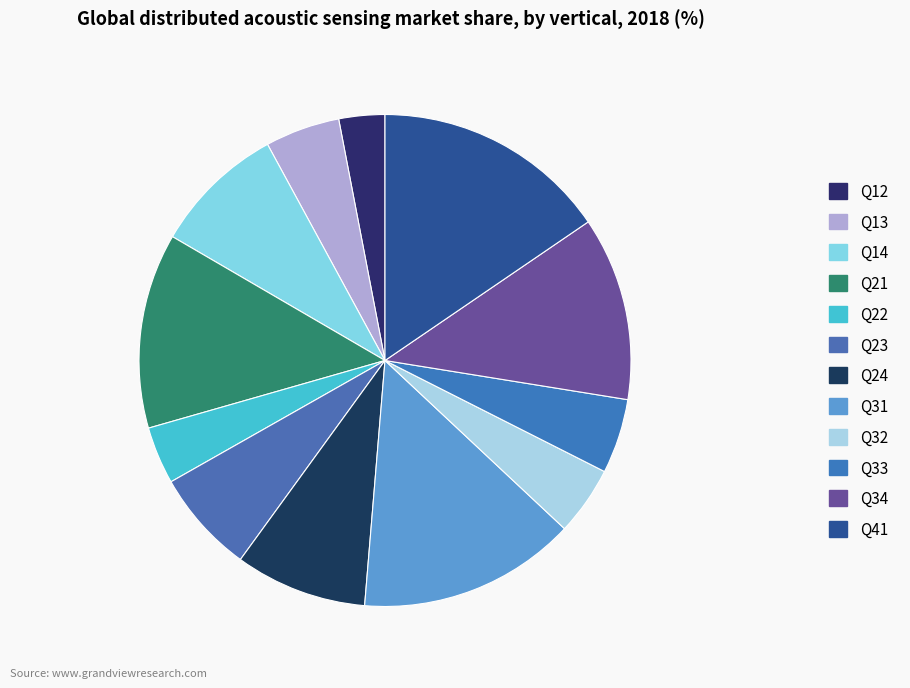

How many segments does this pie chart have?

12